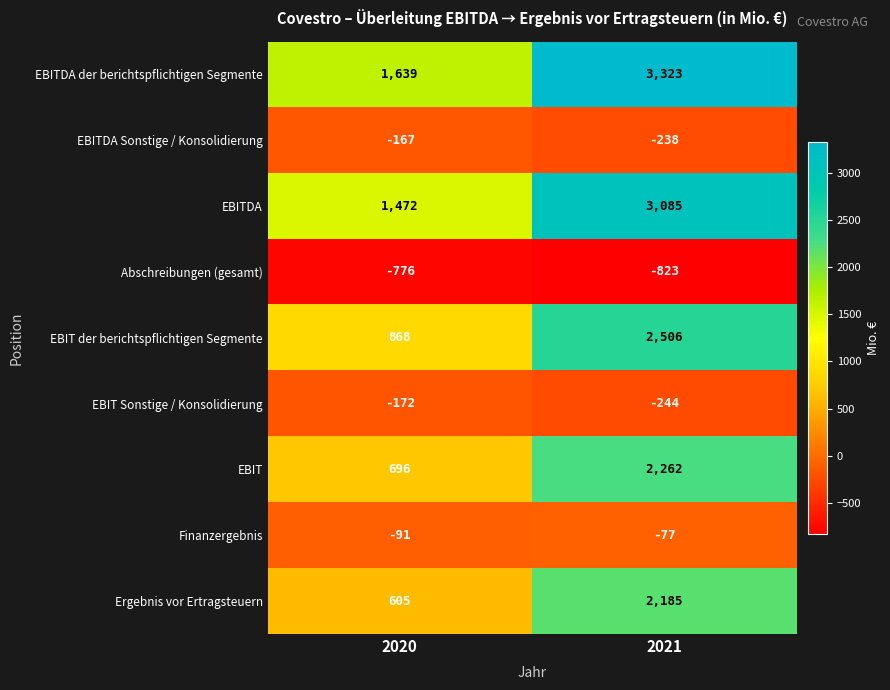

True or false: EBIT Sonstige / Konsolidierung has a value of -380 at 2021.

False